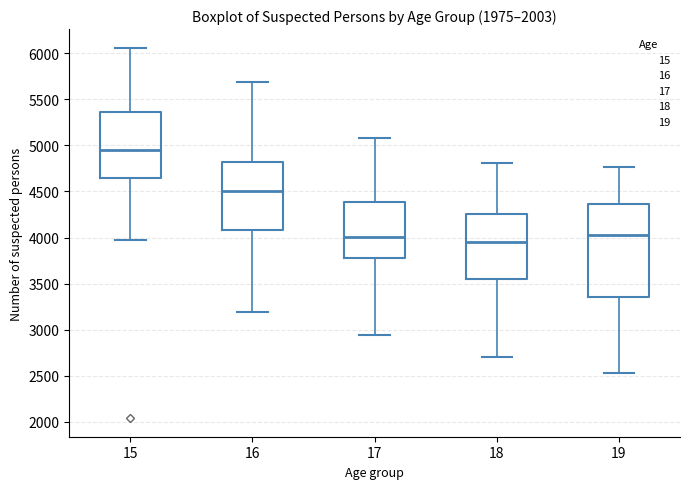

Comparing the boxes themselves (not the whiskers), which one is the tallest?

19